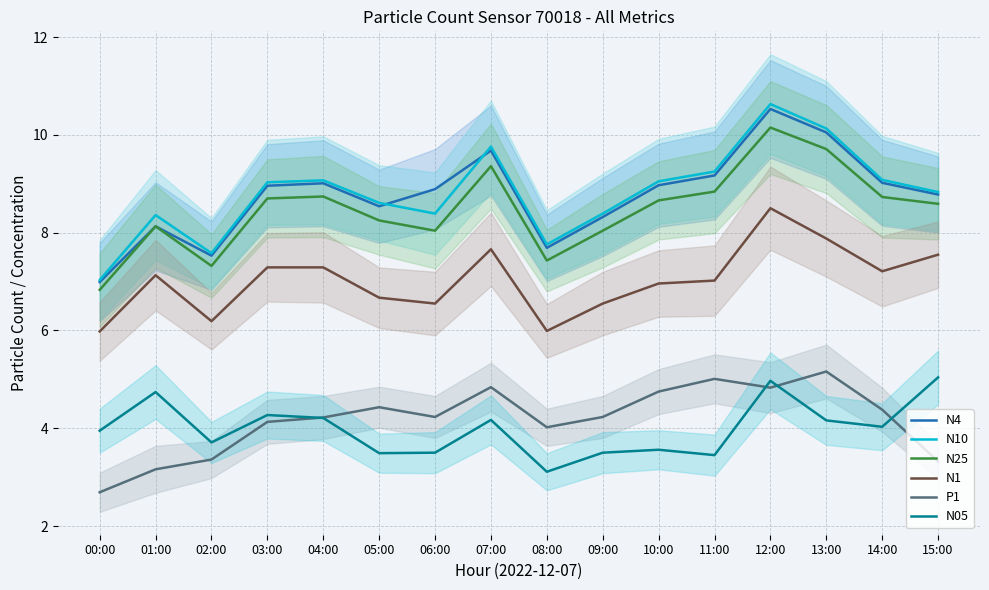

What is the label of the 13th point from the left?

12:00